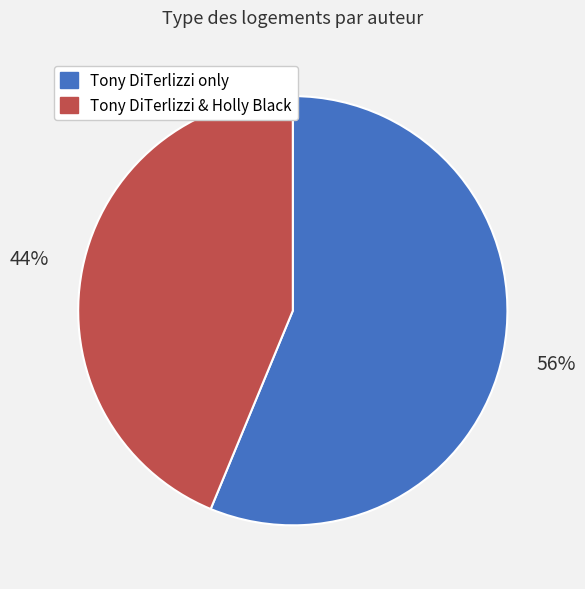

To the nearest percent, what is the average slice percentage?

50%